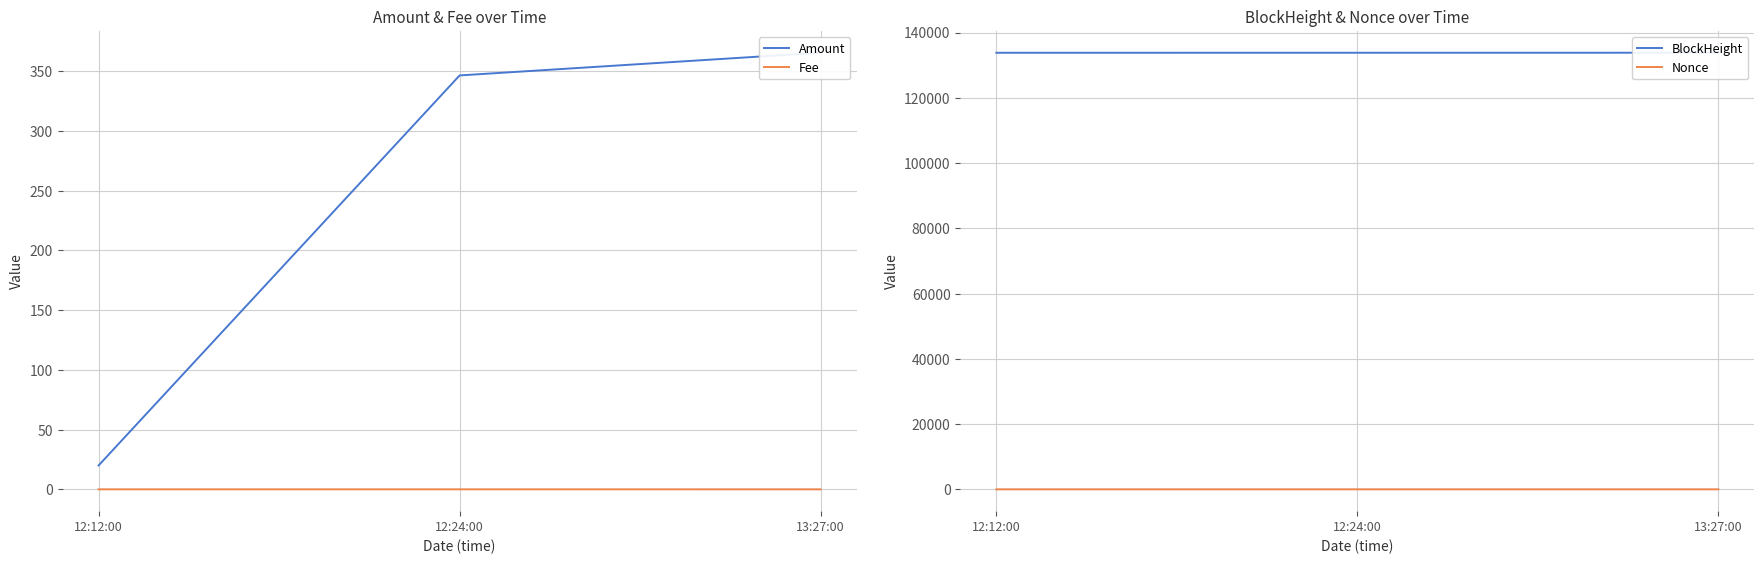

Where is Amount nearest to the value 192?

12:24:00